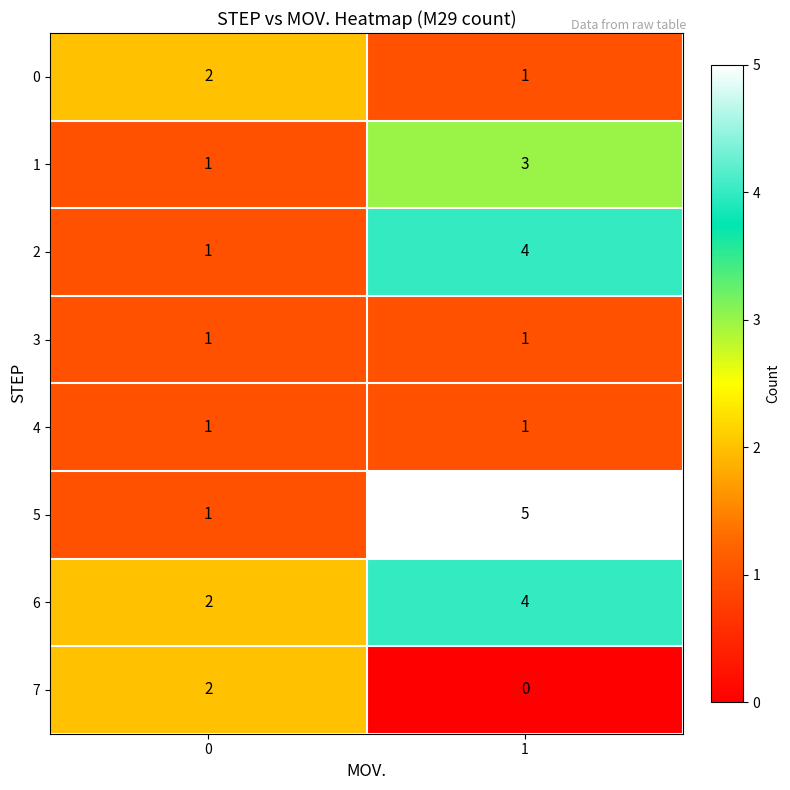

What is the difference between the maximum and minimum values in the 2 series?

3